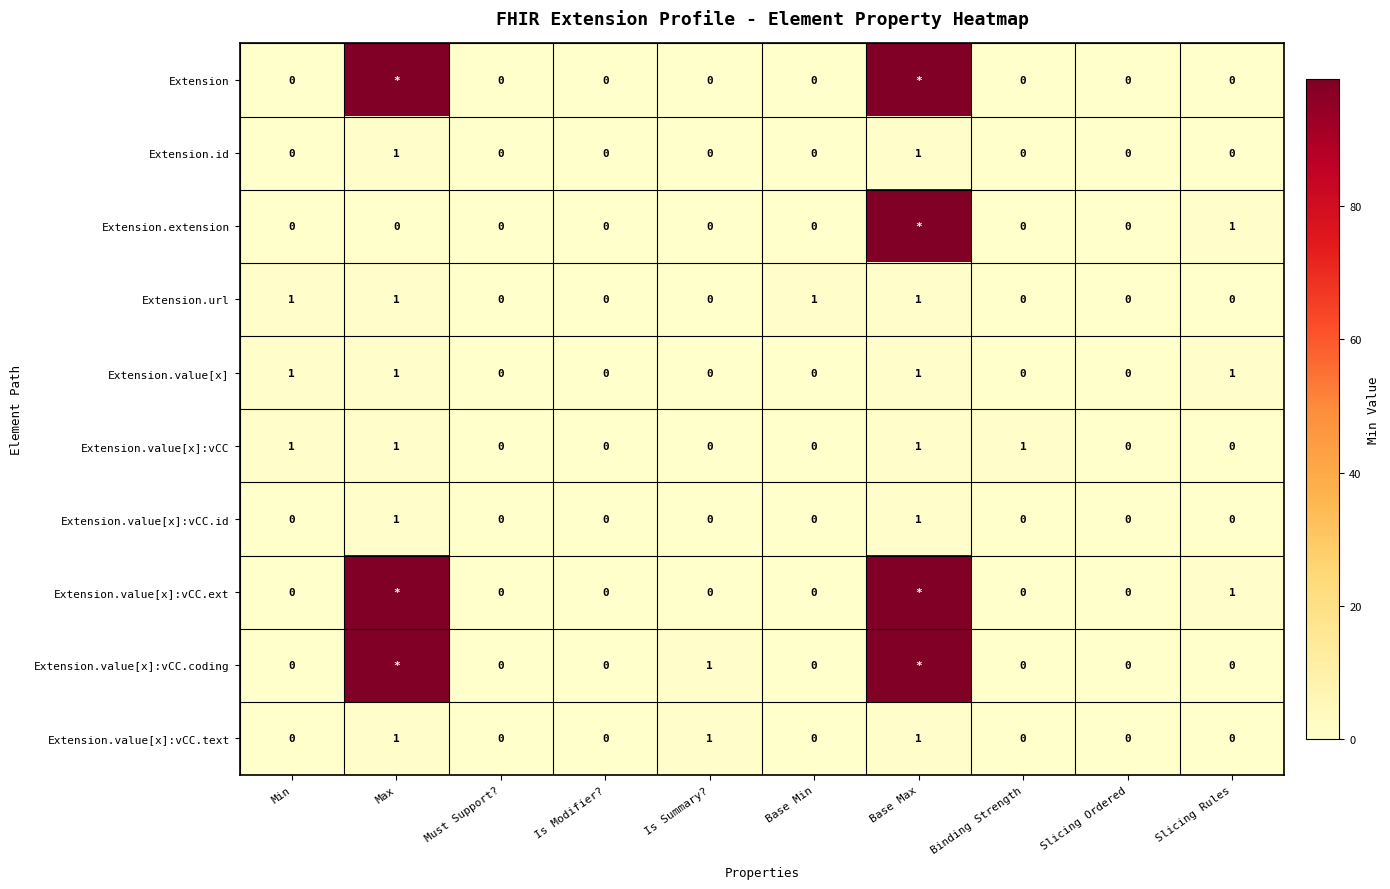

Count the Extension.url values in the range 0 to 1.

10